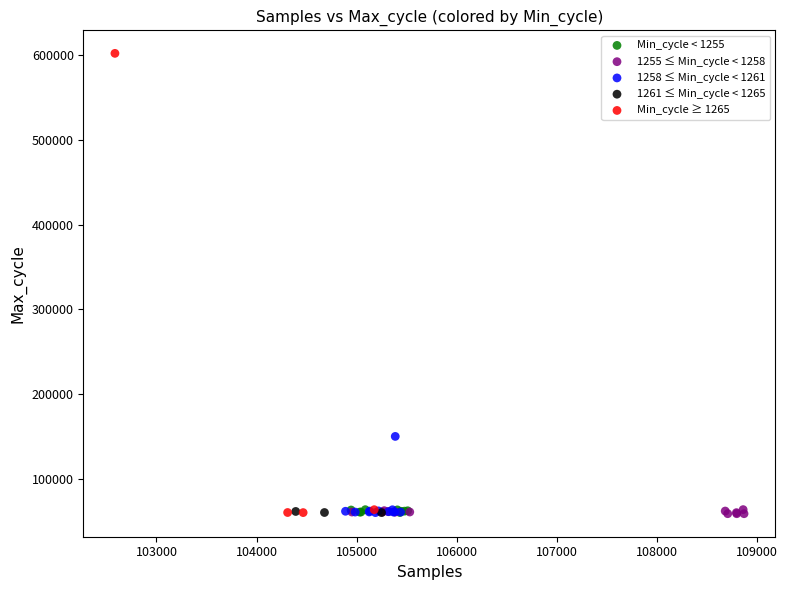

Which series contains the highest Y value?

Min_cycle ≥ 1265